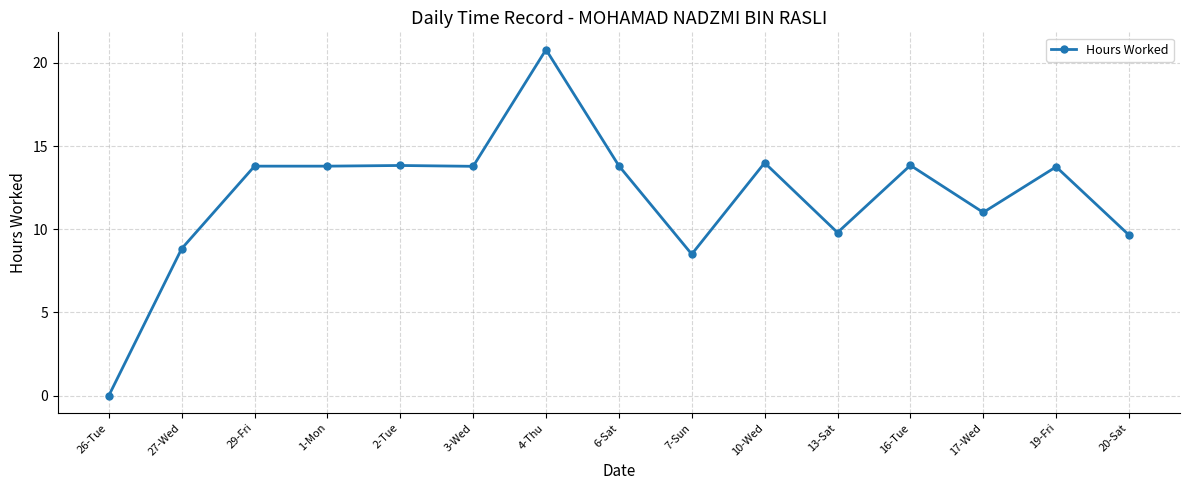

True or false: the data has more than 0 interior local peaks.

True